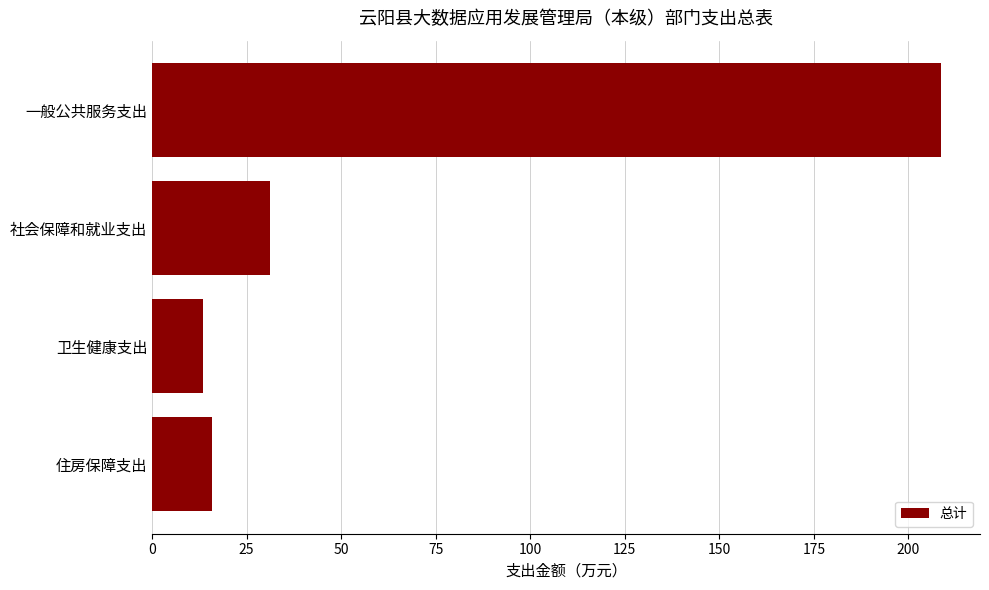

What is the sum of all values?

268.7